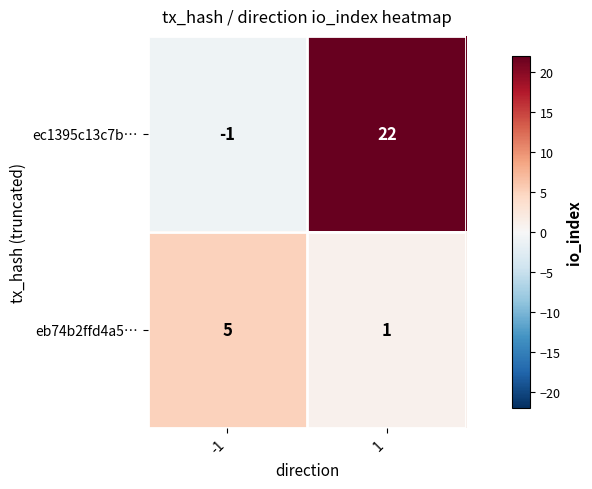

Which series has the largest total across all categories?

ec1395c13c7b…